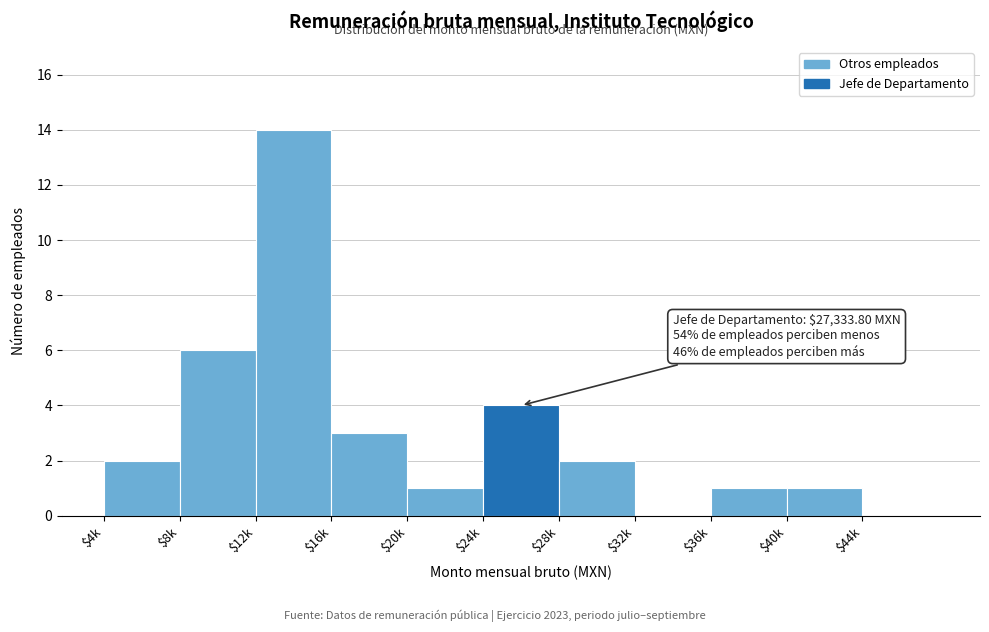

What is the sum of all values?

34